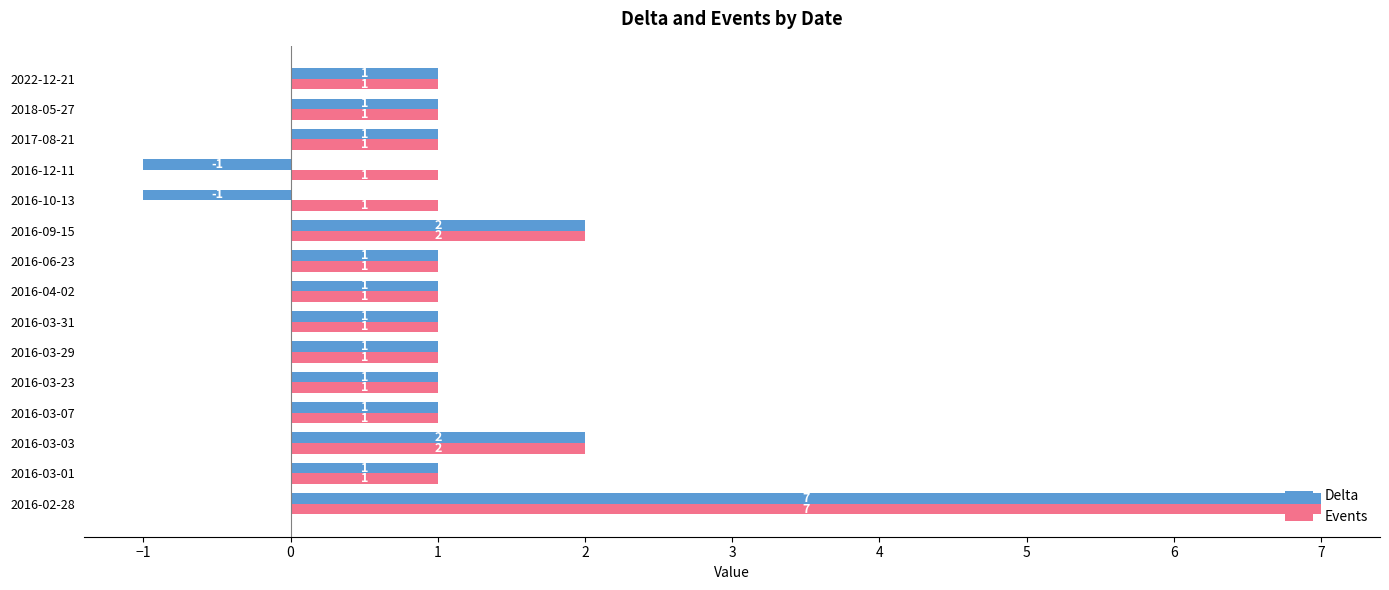

Which category has the highest value in the Delta series?

2016-02-28